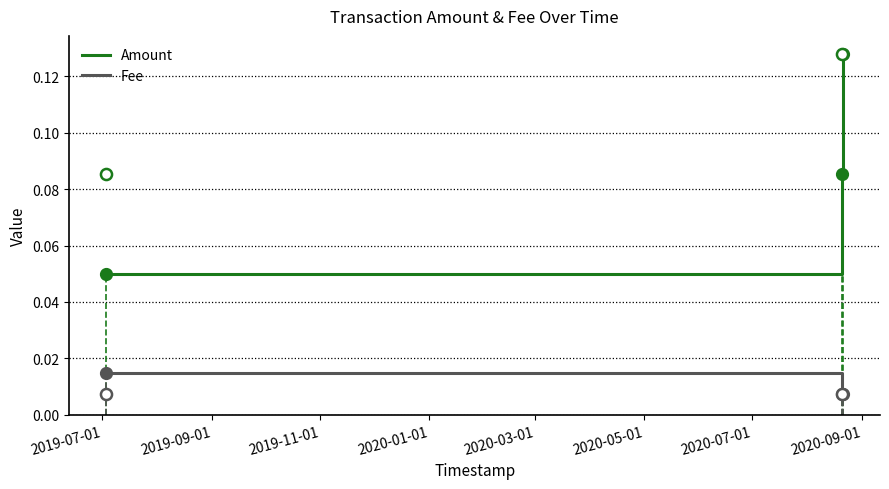

Which series has the largest total across all categories?

Amount